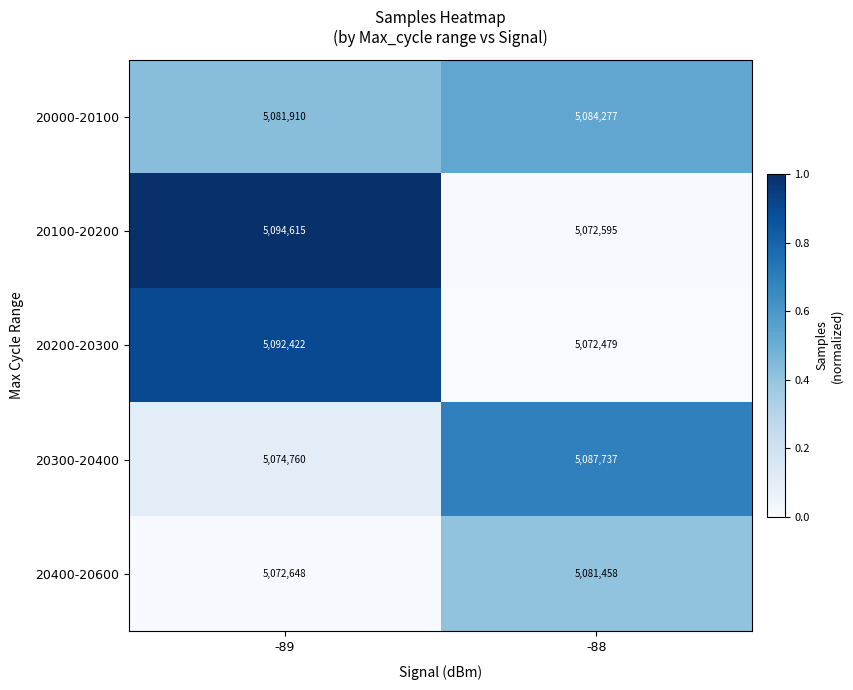

At which category does the chart reach its peak across all series?

-89